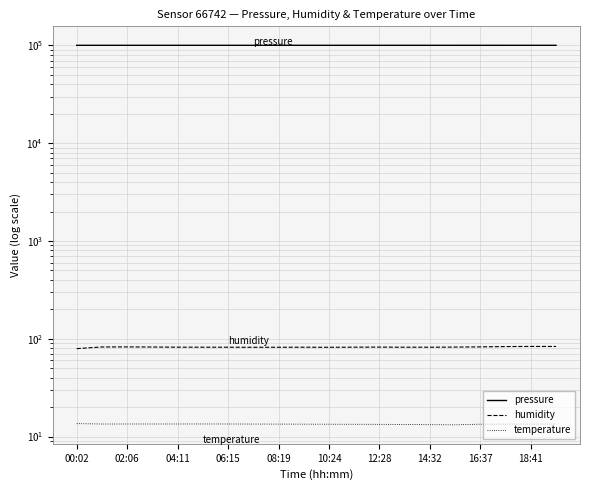

Between 15 and 19, which series saw the biggest shift?

pressure